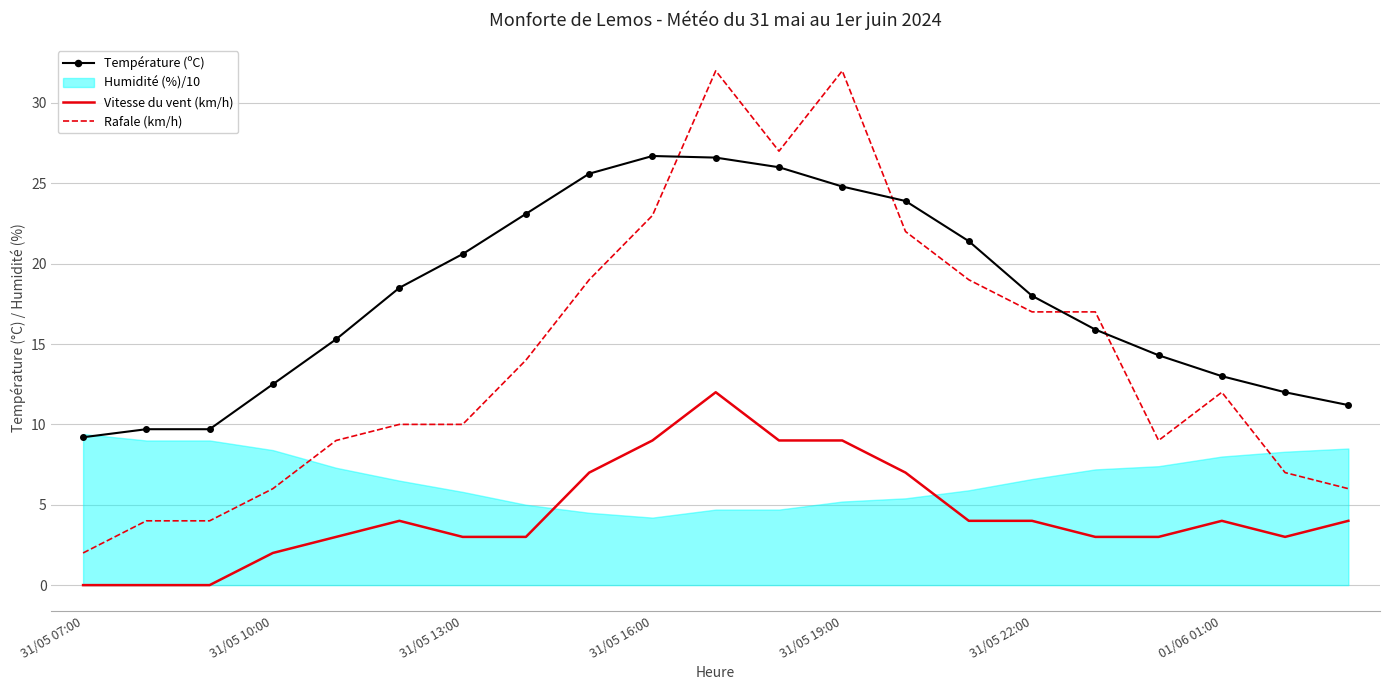

True or false: Vitesse du vent (km/h) and Rafale (km/h) intersect in this chart.

False